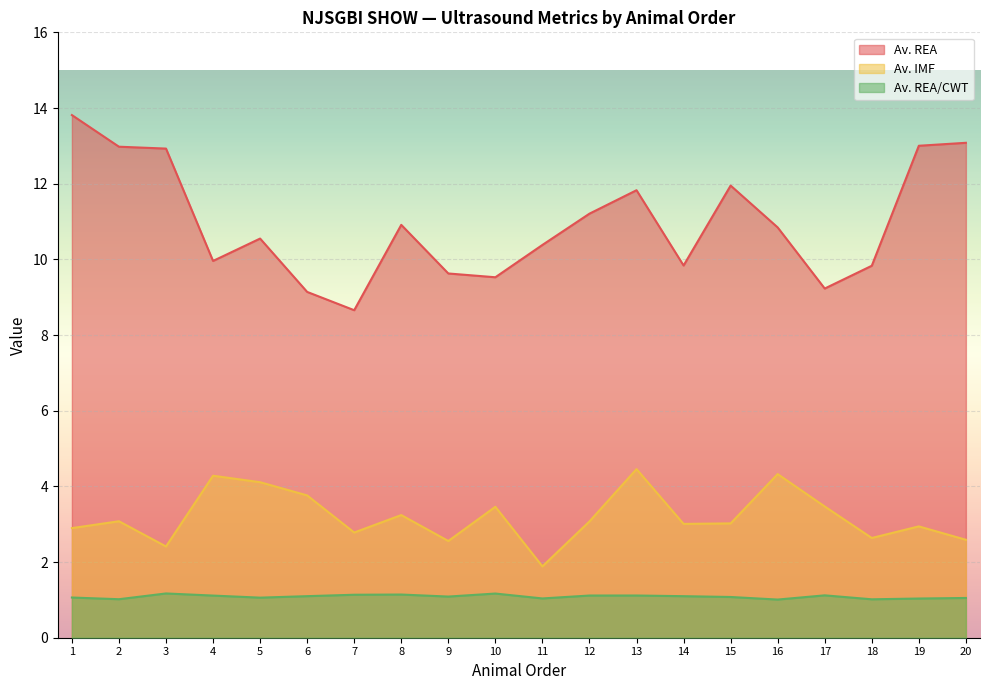

What is the value of the Av. REA/CWT point at the 15th from the left?

1.1